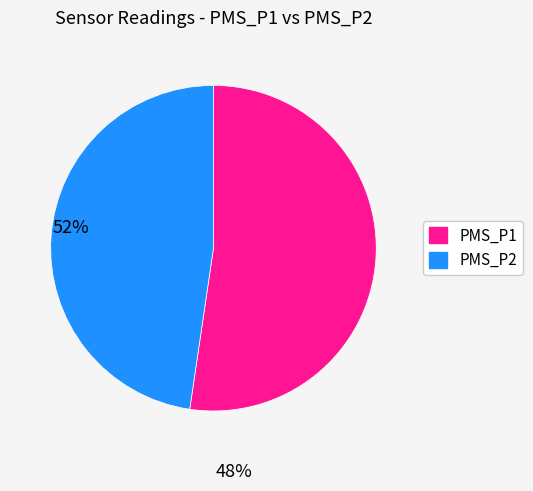

Does any single category account for the majority?

Yes